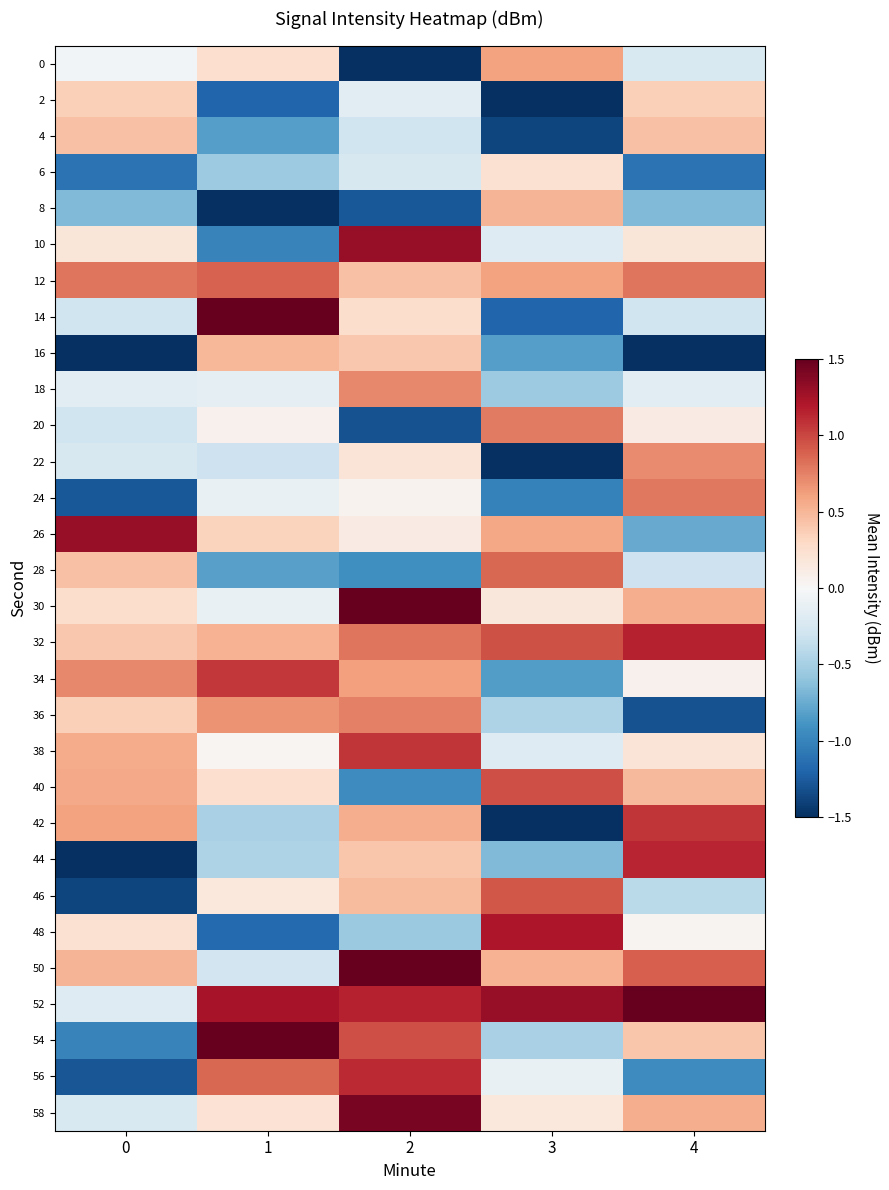

Reading left to right, transcribe all the data shown in this chart.

0: 0=-0.0	1=0.2	2=-1.7	3=0.6	4=-0.2
2: 0=0.4	1=-1.2	2=-0.2	3=-3.9	4=0.4
4: 0=0.4	1=-0.8	2=-0.3	3=-1.4	4=0.4
6: 0=-1.1	1=-0.5	2=-0.2	3=0.2	4=-1.1
8: 0=-0.7	1=-1.5	2=-1.3	3=0.5	4=-0.7
10: 0=0.2	1=-1.0	2=1.3	3=-0.2	4=0.2
12: 0=0.8	1=0.9	2=0.4	3=0.6	4=0.8
14: 0=-0.3	1=1.6	2=0.3	3=-1.2	4=-0.3
16: 0=-1.7	1=0.5	2=0.4	3=-0.8	4=-1.7
18: 0=-0.2	1=-0.1	2=0.7	3=-0.5	4=-0.2
20: 0=-0.3	1=0.1	2=-1.3	3=0.8	4=0.1
22: 0=-0.2	1=-0.3	2=0.2	3=-3.6	4=0.7
24: 0=-1.3	1=-0.1	2=0.1	3=-1.0	4=0.8
26: 0=1.3	1=0.3	2=0.1	3=0.6	4=-0.8
28: 0=0.4	1=-0.8	2=-0.9	3=0.9	4=-0.3
30: 0=0.3	1=-0.1	2=1.7	3=0.2	4=0.5
32: 0=0.4	1=0.5	2=0.8	3=1.0	4=1.2
34: 0=0.7	1=1.1	2=0.6	3=-0.8	4=0.1
36: 0=0.4	1=0.7	2=0.8	3=-0.5	4=-1.3
38: 0=0.6	1=0.0	2=1.1	3=-0.2	4=0.2
40: 0=0.6	1=0.2	2=-0.9	3=1.0	4=0.5
42: 0=0.6	1=-0.5	2=0.5	3=-3.2	4=1.1
44: 0=-3.9	1=-0.5	2=0.4	3=-0.7	4=1.1
46: 0=-1.4	1=0.2	2=0.5	3=0.9	4=-0.4
48: 0=0.2	1=-1.2	2=-0.6	3=1.2	4=0.0
50: 0=0.5	1=-0.3	2=2.0	3=0.5	4=0.9
52: 0=-0.2	1=1.2	2=1.2	3=1.3	4=1.5
54: 0=-1.0	1=1.8	2=1.0	3=-0.5	4=0.4
56: 0=-1.3	1=0.9	2=1.1	3=-0.1	4=-0.9
58: 0=-0.2	1=0.2	2=1.4	3=0.2	4=0.5